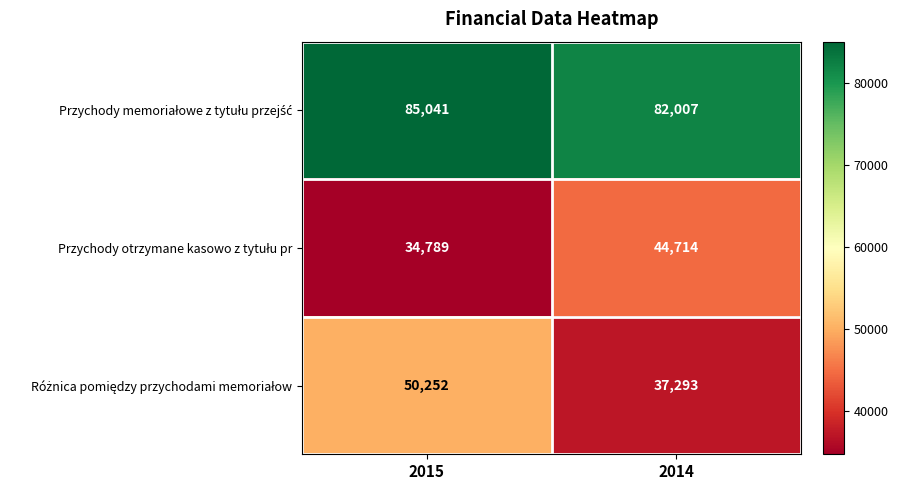

What is the greatest value displayed?

85041